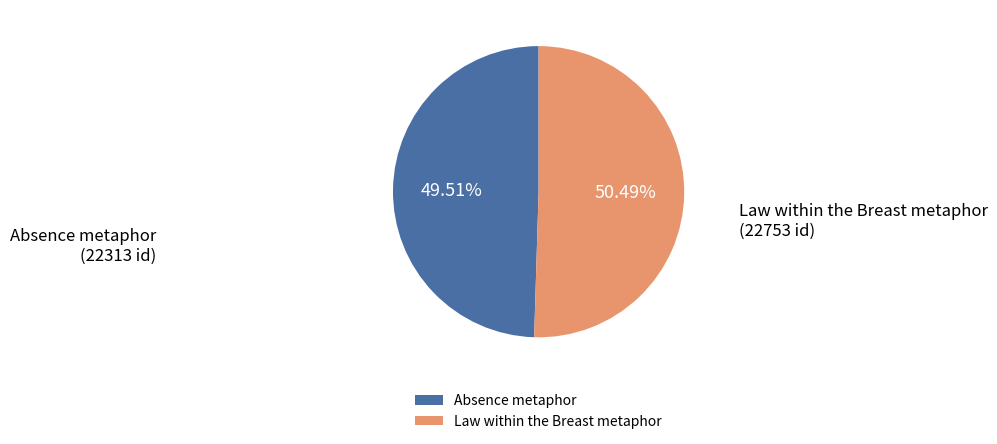

To the nearest percent, what portion does Law within the Breast metaphor represent?

50%